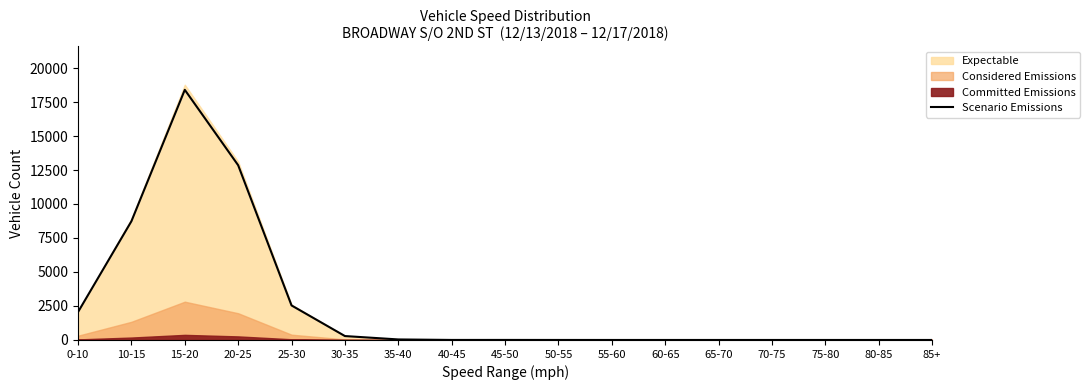

How many points are higher than both their immediate neighbors (excluding endpoints)?

2